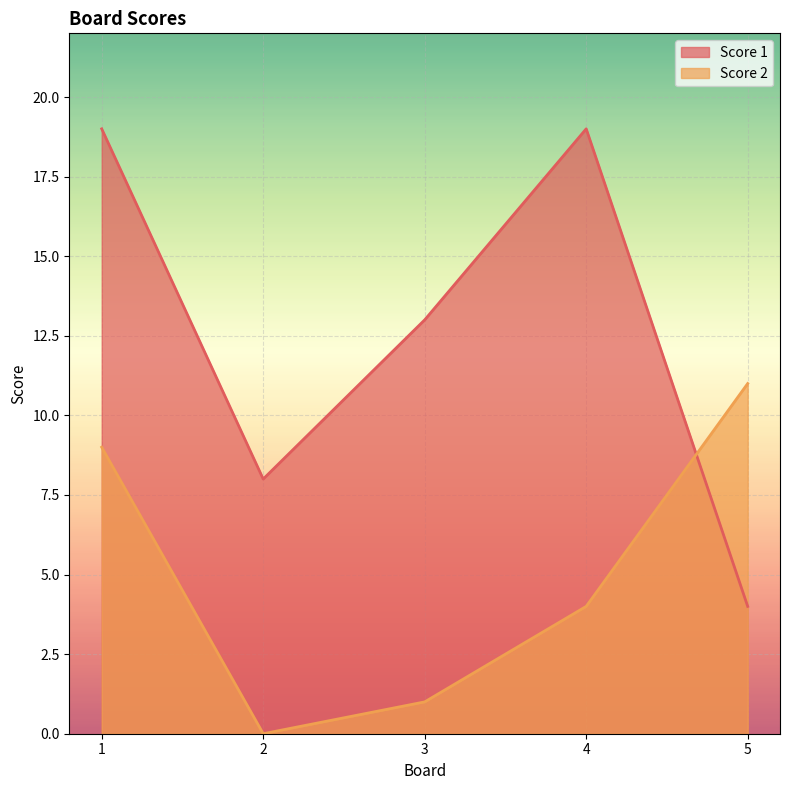

What is the difference between the highest and lowest values at 3?

12